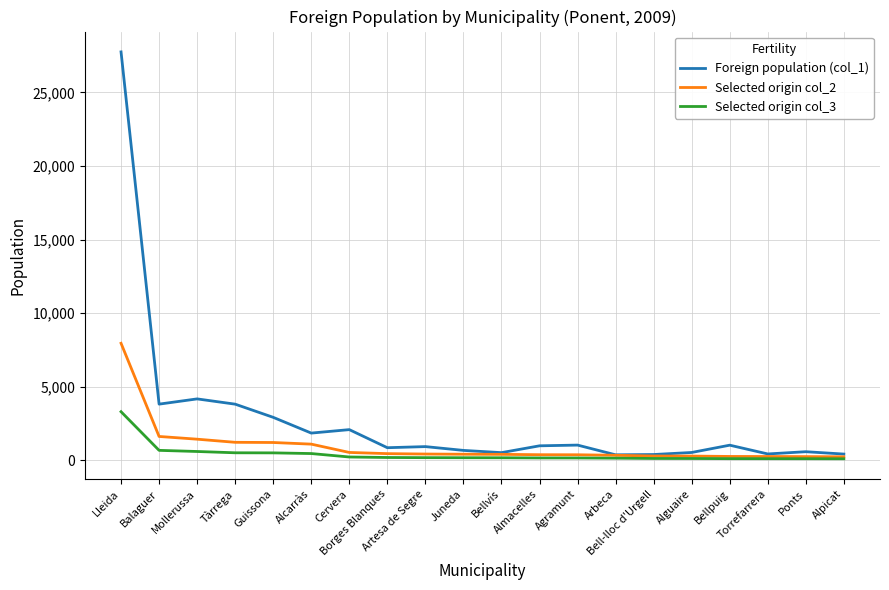

Count the number of categories in the chart.

20